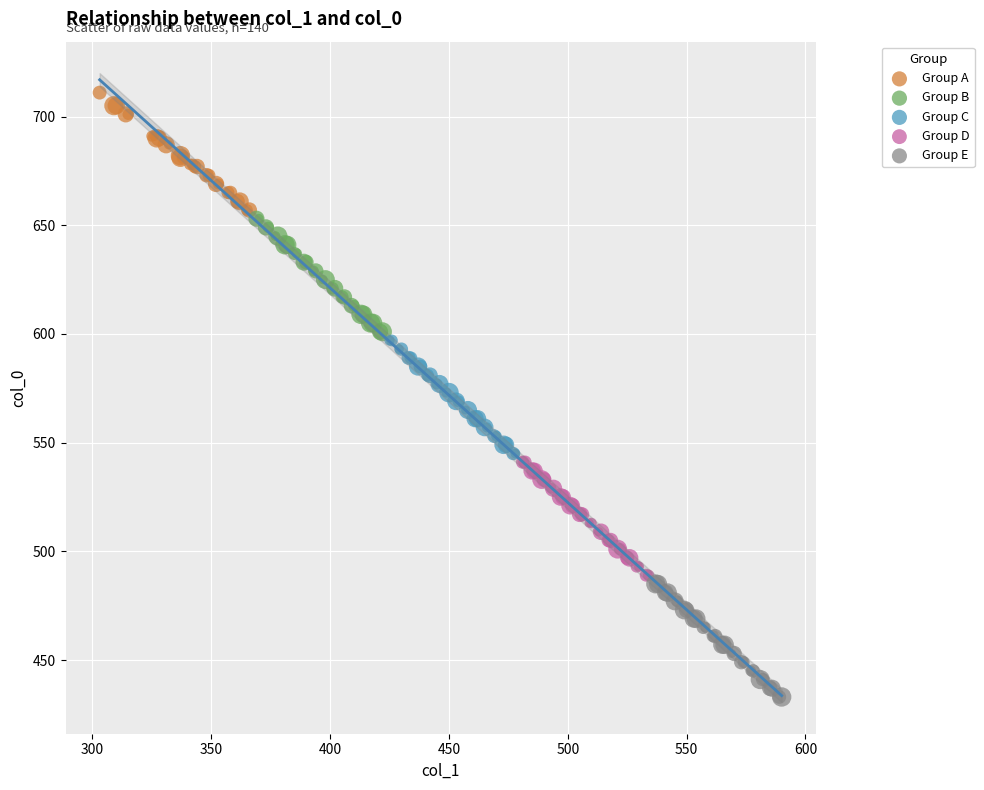

Which series contains the lowest Y value?

Group E